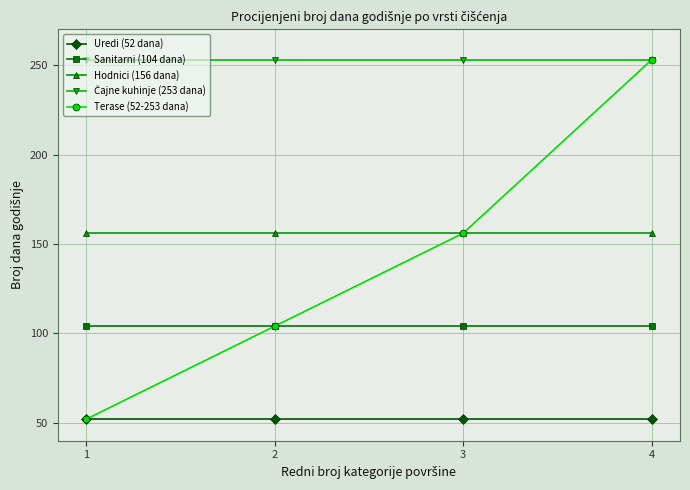

At which category is the sum across all series the highest?

4